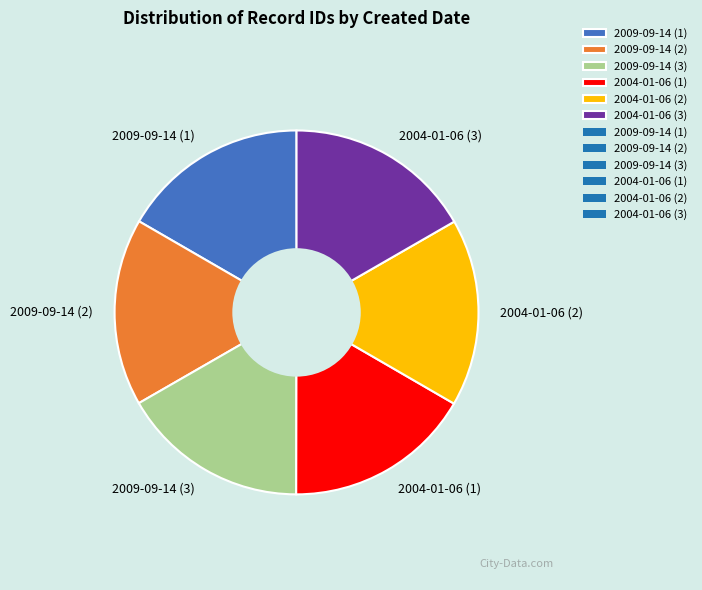

Approximately how many times larger is the value at 2009-09-14 (2) compared to 2004-01-06 (1)?

1.0